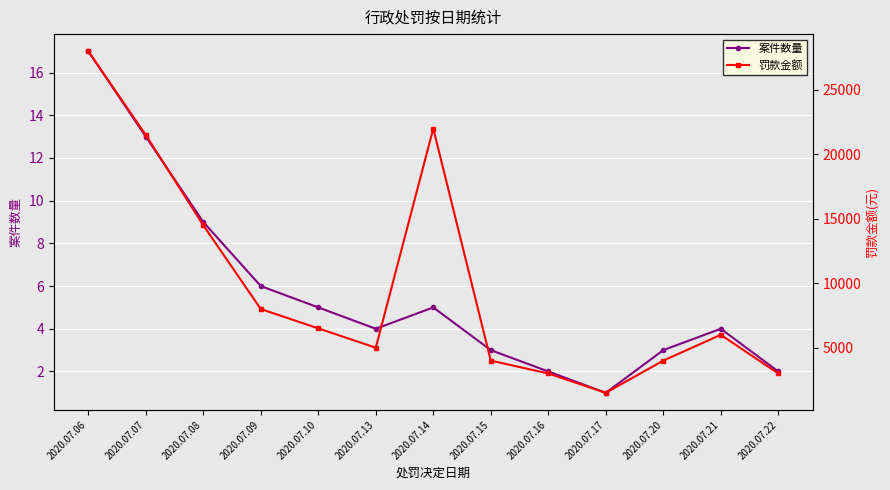

Which series has the largest total across all categories?

罚款金额